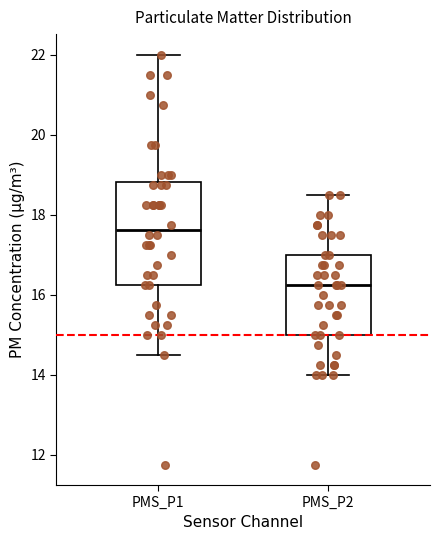

Reading left to right, transcribe this box plot: for each box, give where its median line is, the range the box spans, and where its two whiskers end, as read against the y-axis. The values are not printed on the chart, so give them approximately, as read against the axis.

PMS_P1: median 17.6, box 16.2 to 18.8, whiskers 14.6 to 22.0
PMS_P2: median 16.2, box 15.0 to 17.0, whiskers 14.0 to 18.6